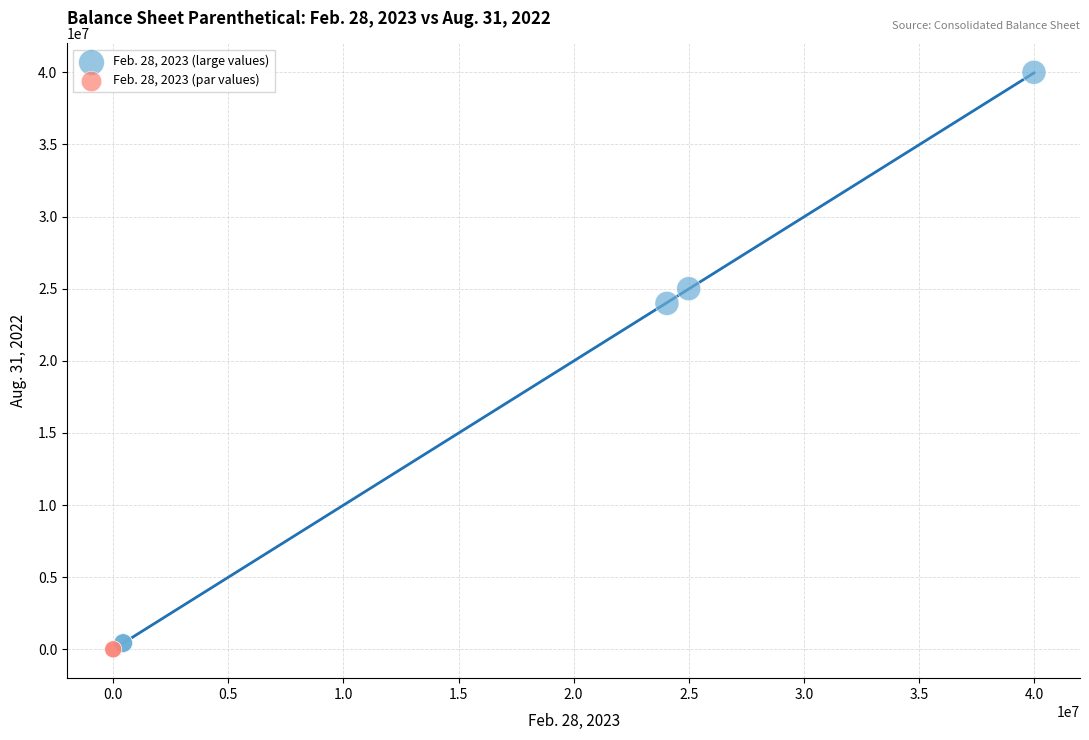

Which series reaches the minimum Y coordinate?

Feb. 28, 2023 (par values)